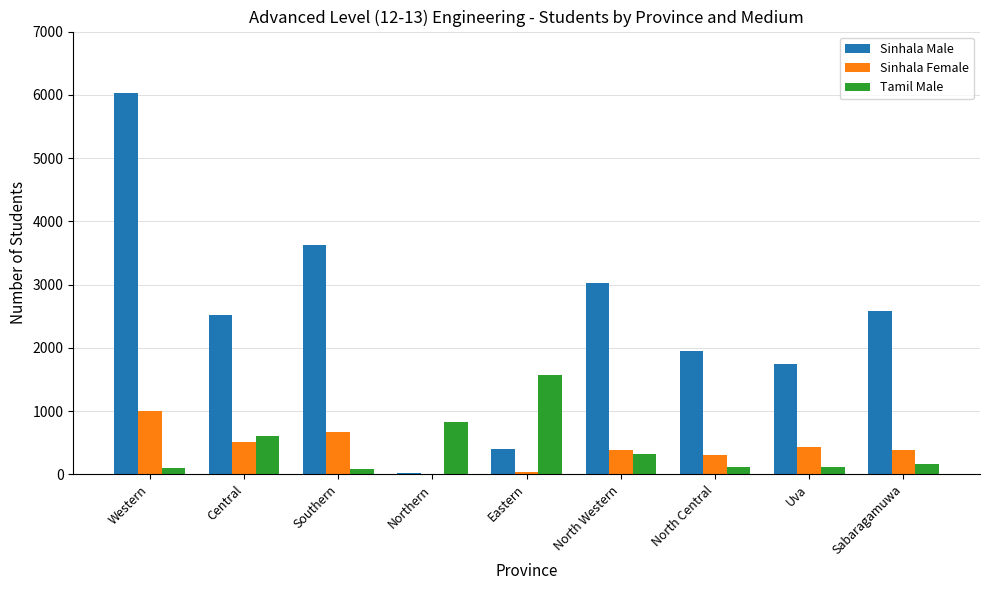

Which series has the largest total across all categories?

Sinhala Male